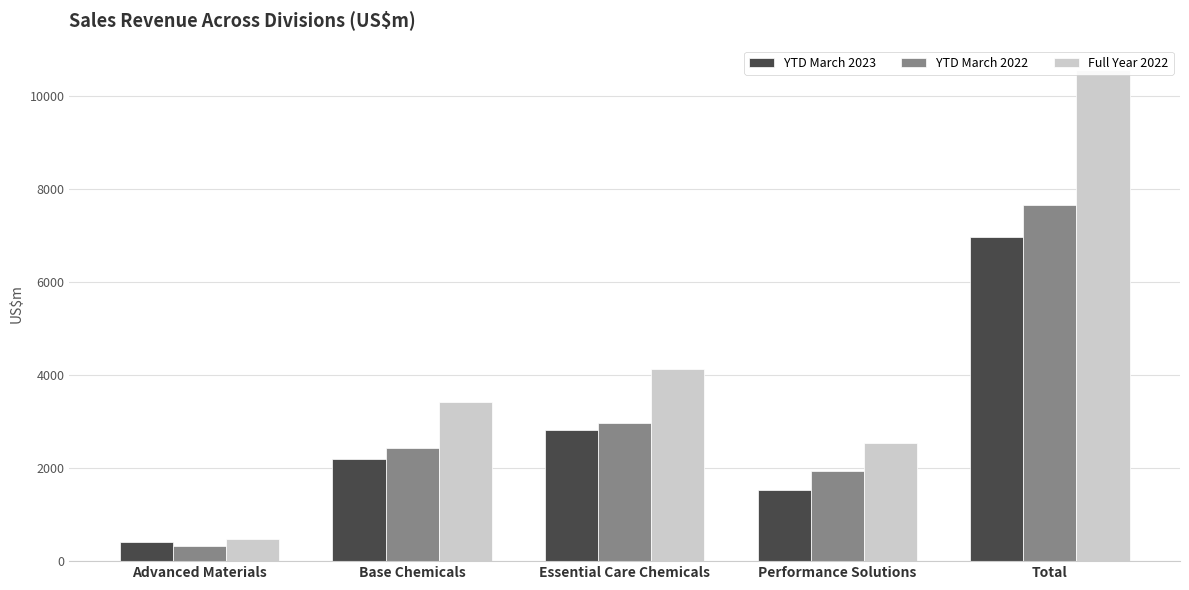

What is the lowest value of the YTD March 2023 series?

417.0